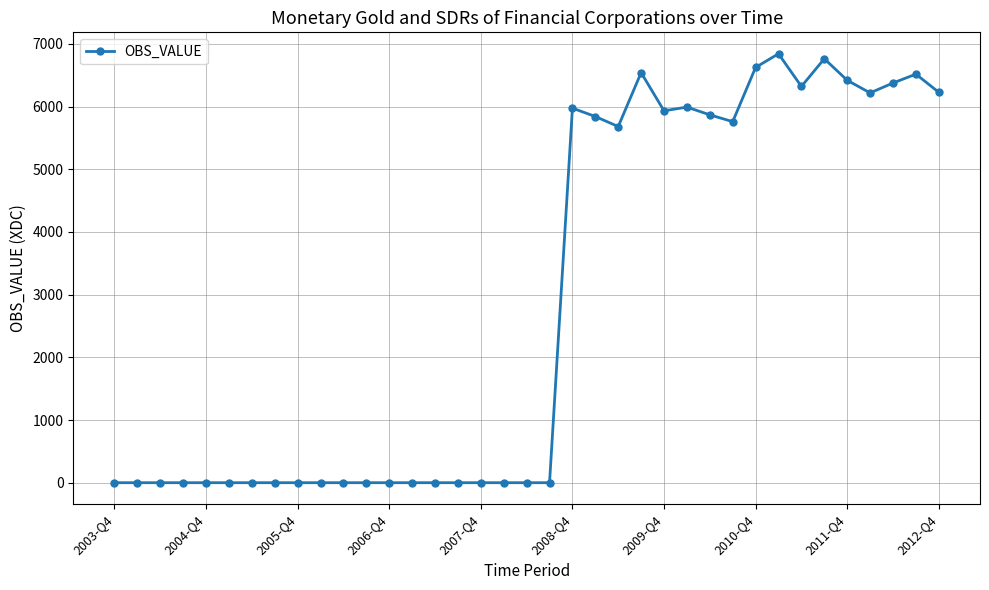

True or false: the data has more than 1 interior local peaks.

True